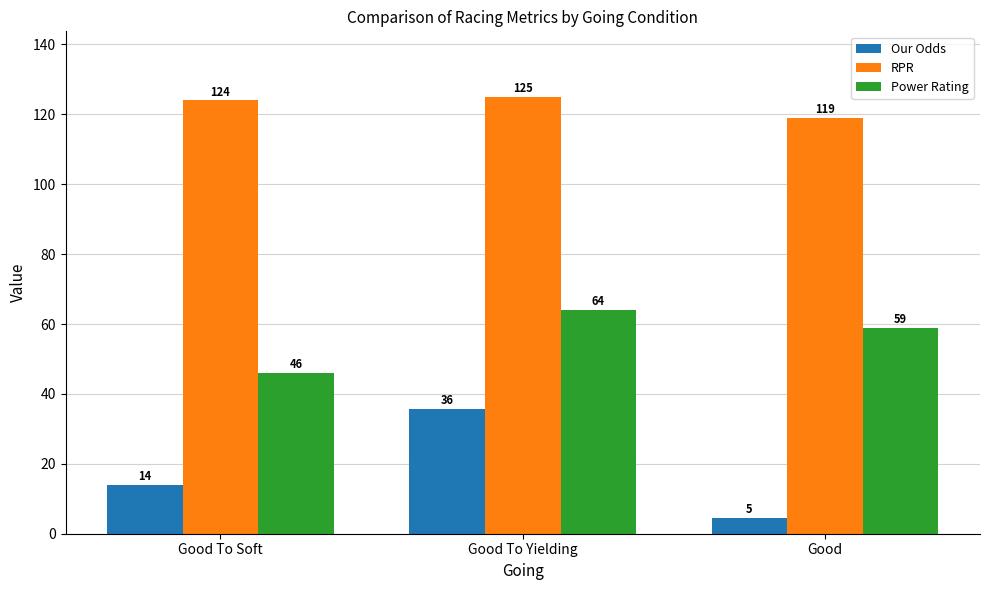

How many data points in Power Rating are less than 59?

1